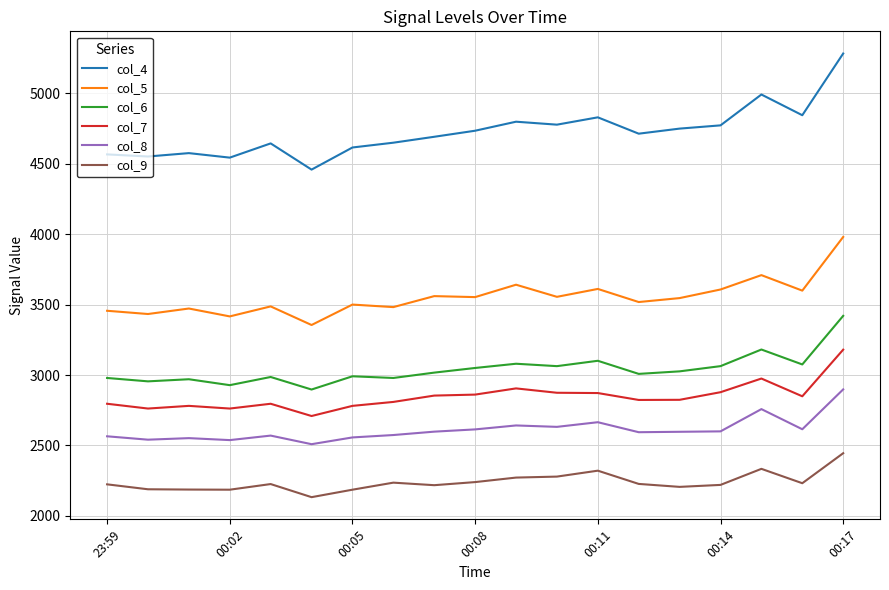

What is the maximum value for col_8?

2898